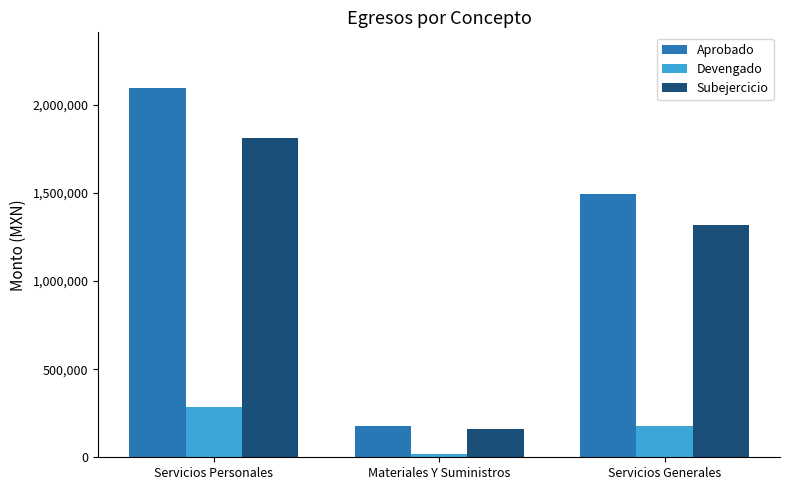

The value of Aprobado at Servicios Personales is 1348410.5. True or false?

False